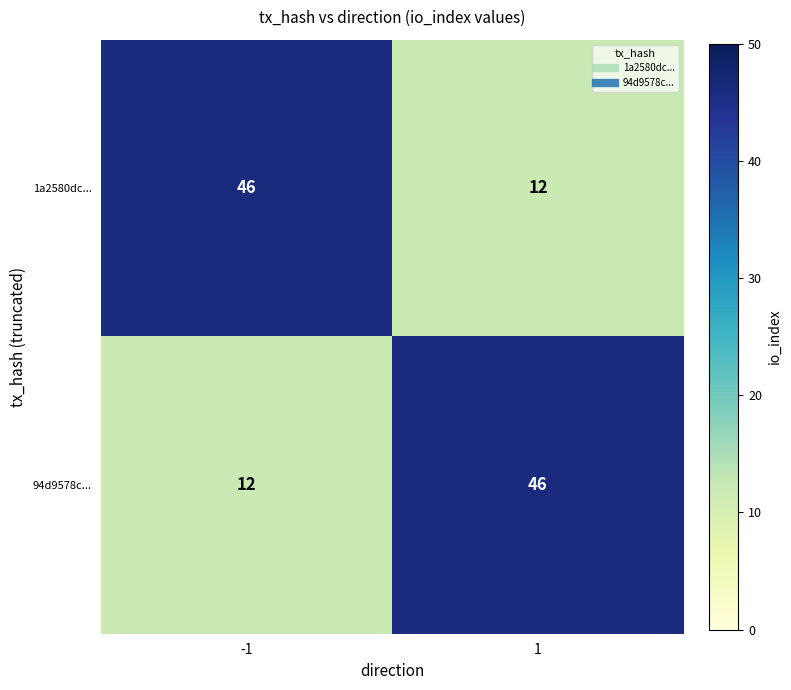

What is the minimum value shown in the chart?

12